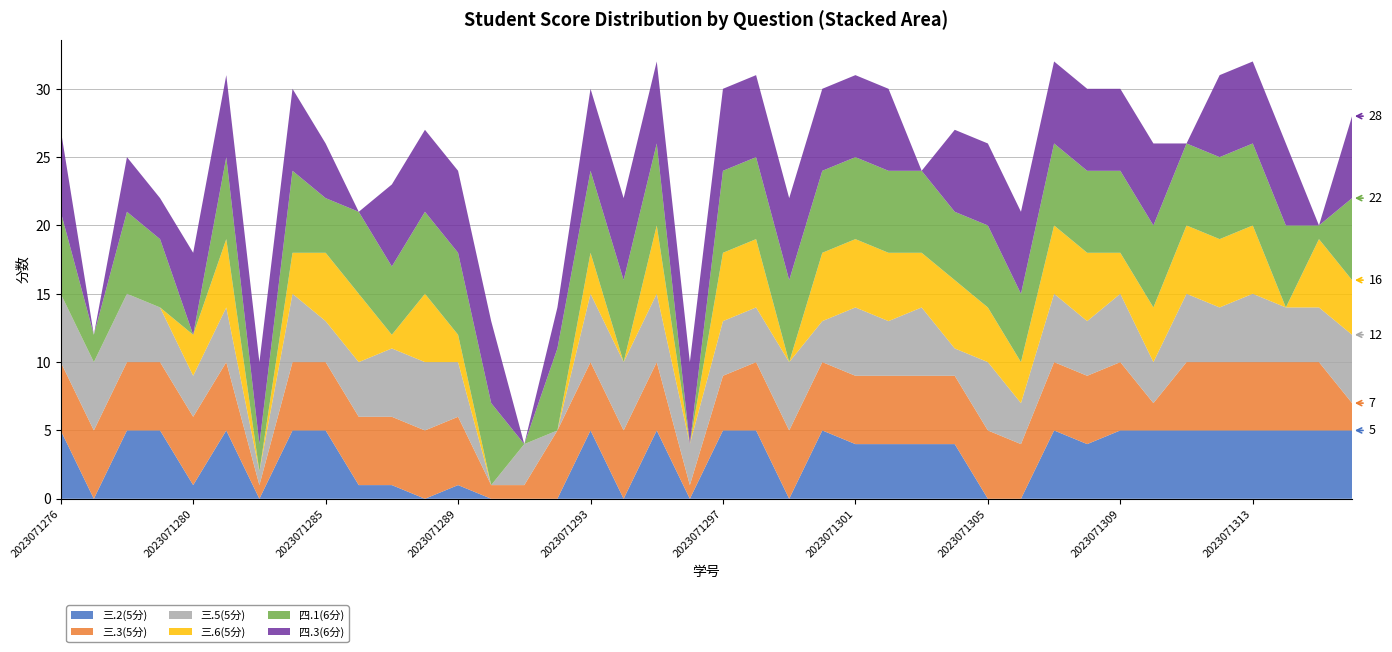

Reading right to left, list all the values displayed in this chart.

三.2(5分): 5	5	5	5	5	5	5	5	4	5	0	0	4	4	4	4	5	0	5	5	0	5	0	5	0	0	0	1	0	1	1	5	5	0	5	1	5	5	0	5
三.3(5分): 2	5	5	5	5	5	2	5	5	5	4	5	5	5	5	5	5	5	5	4	1	5	5	5	5	1	1	5	5	5	5	5	5	1	5	5	5	5	5	5
三.5(5分): 5	4	4	5	4	5	3	5	4	5	3	5	2	5	4	5	3	5	4	4	3	5	5	5	0	3	0	4	5	5	4	3	5	1	4	3	4	5	5	5
三.6(5分): 4	5	0	5	5	5	4	3	5	5	3	4	5	4	5	5	5	0	5	5	0	5	0	3	0	0	0	2	5	1	5	5	3	0	5	3	0	0	0	0
四.1(6分): 6	1	6	6	6	6	6	6	6	6	5	6	5	6	6	6	6	6	6	6	0	6	6	6	6	0	6	6	6	5	6	4	6	2	6	0	5	6	2	6
四.3(6分): 6	0	6	6	6	0	6	6	6	6	6	6	6	0	6	6	6	6	6	6	6	6	6	6	3	0	6	6	6	6	0	4	6	6	6	6	3	4	0	6